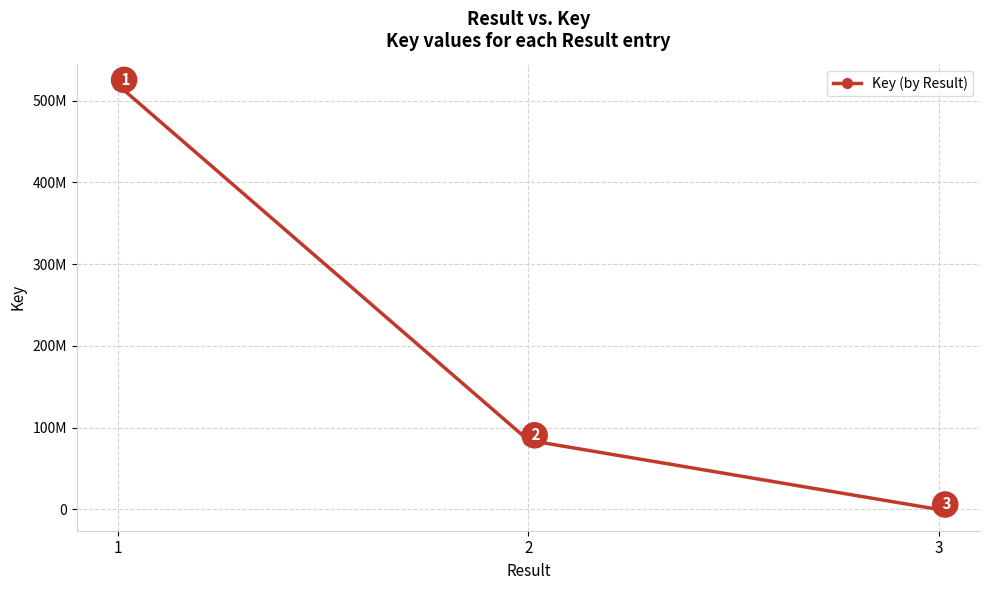

What is the smallest value displayed?

6449